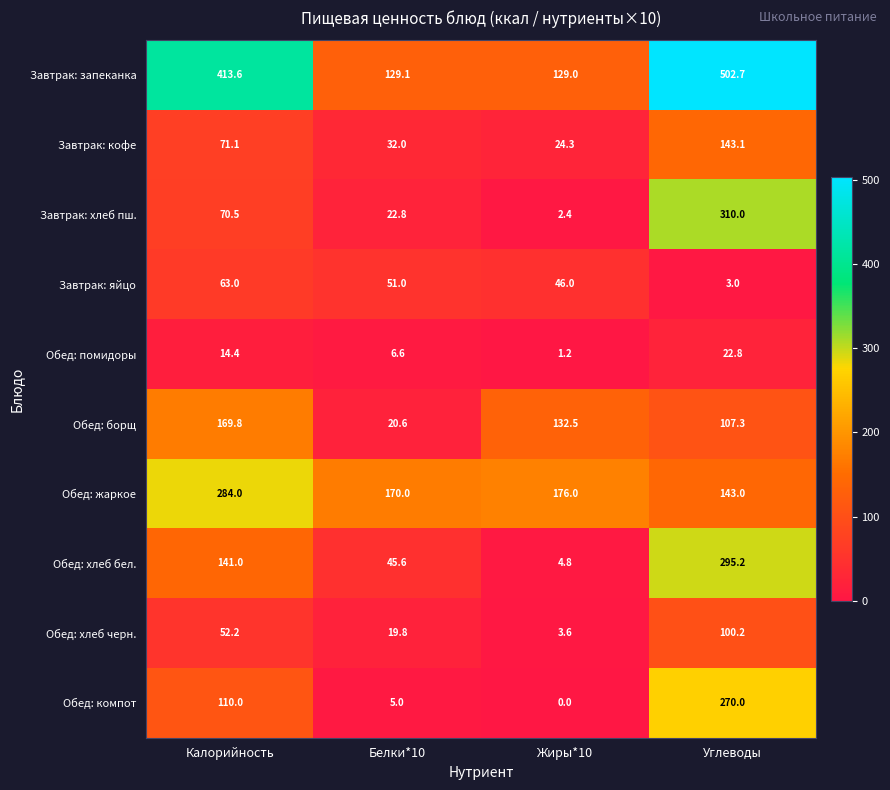

How many categories are shown in the chart?

4